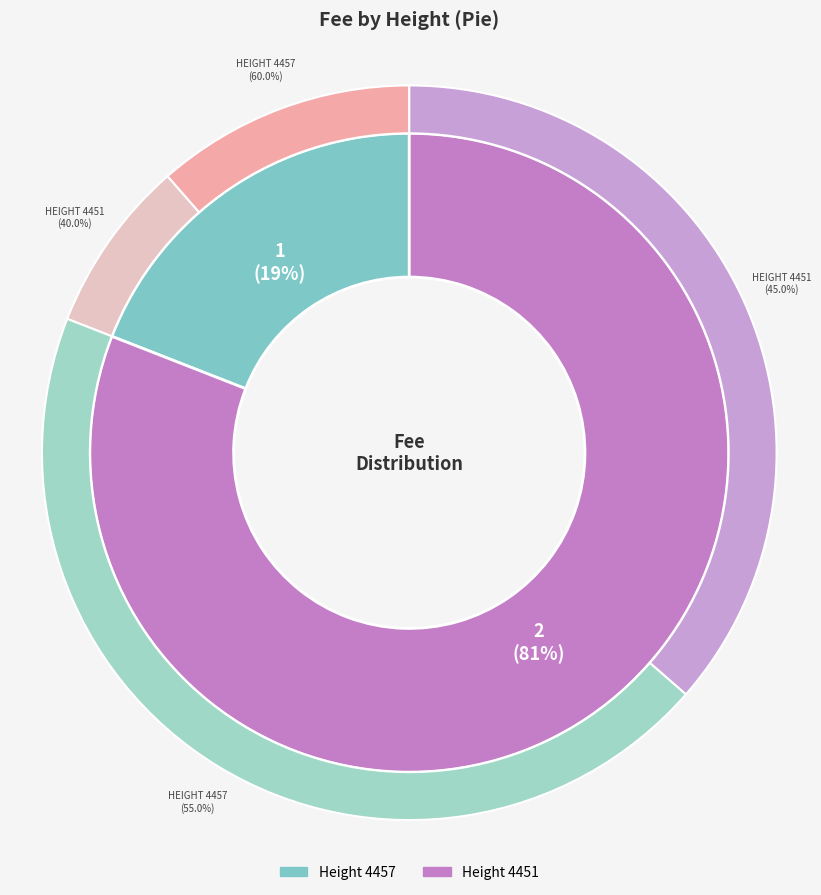

Count the number of slices in the pie.

2